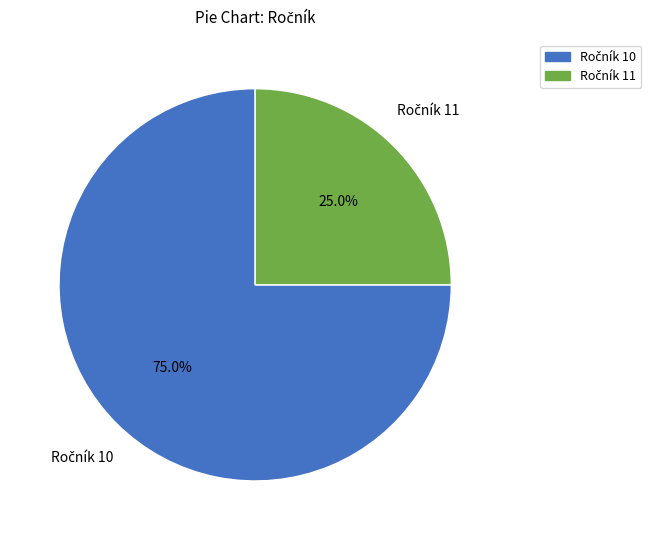

Does any single category account for the majority?

Yes